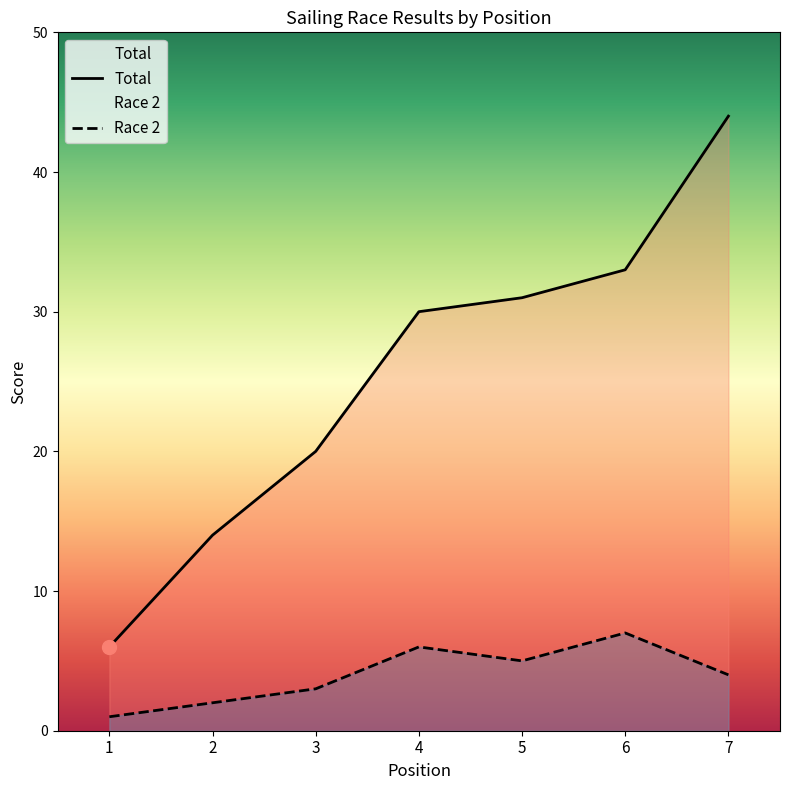

At which label is Total closest to 25?

3